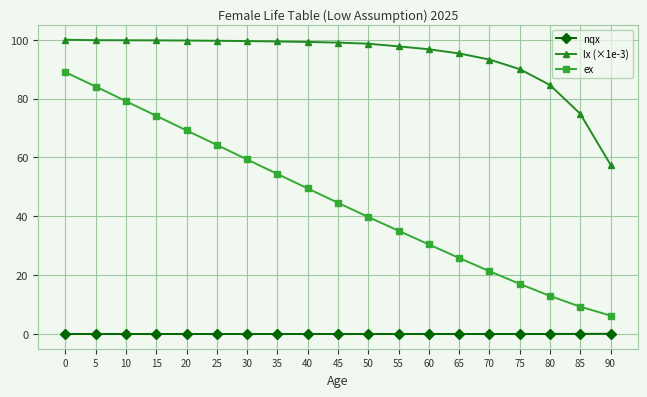

Is it true that ex equals 44.6 at 45?

True